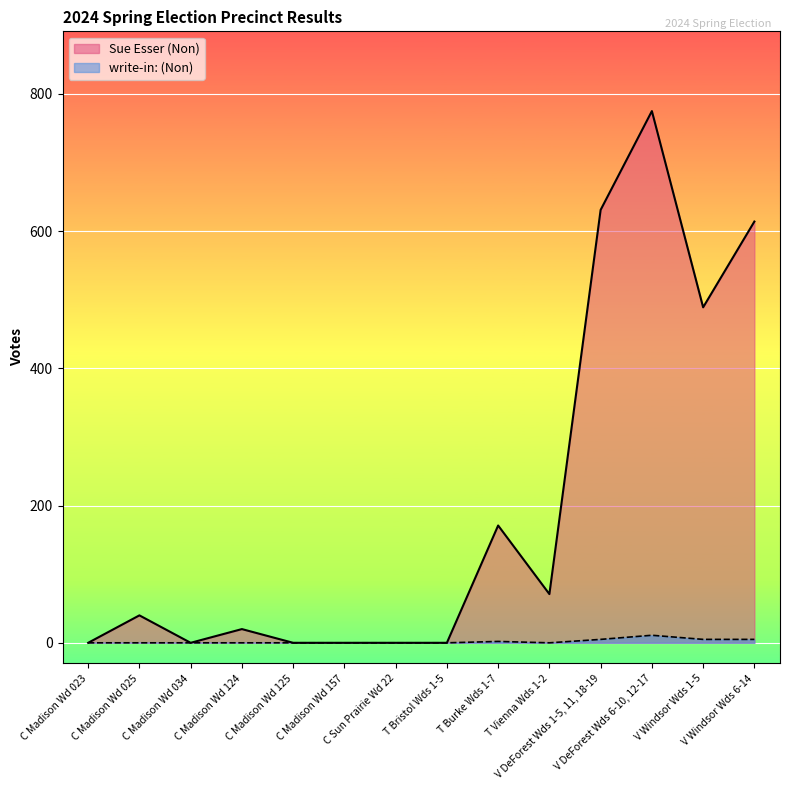

True or false: Sue Esser (Non) and write-in: (Non) cross at least once.

False